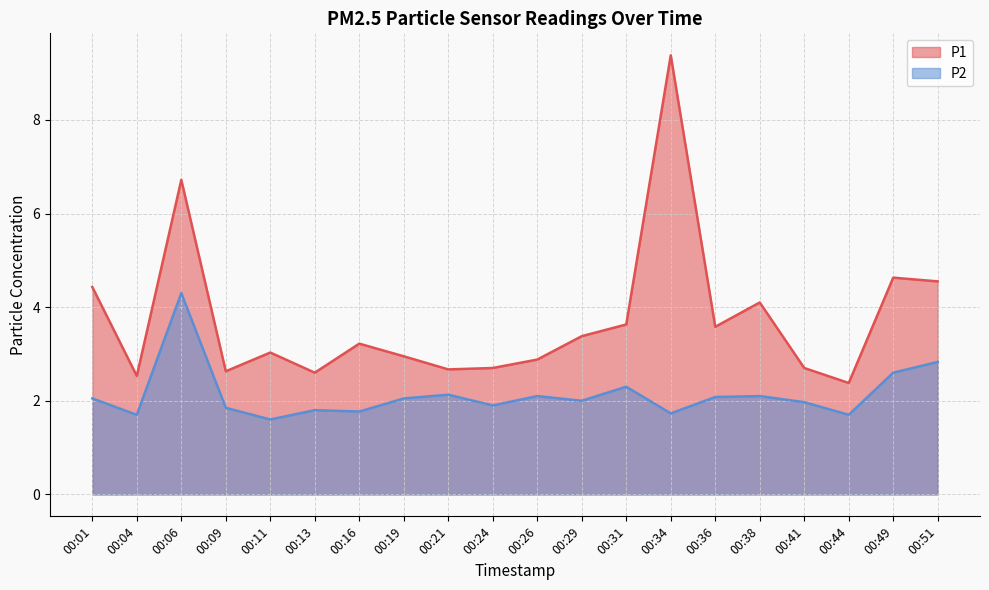

What is the difference between the highest and lowest values at 00:24?

0.8